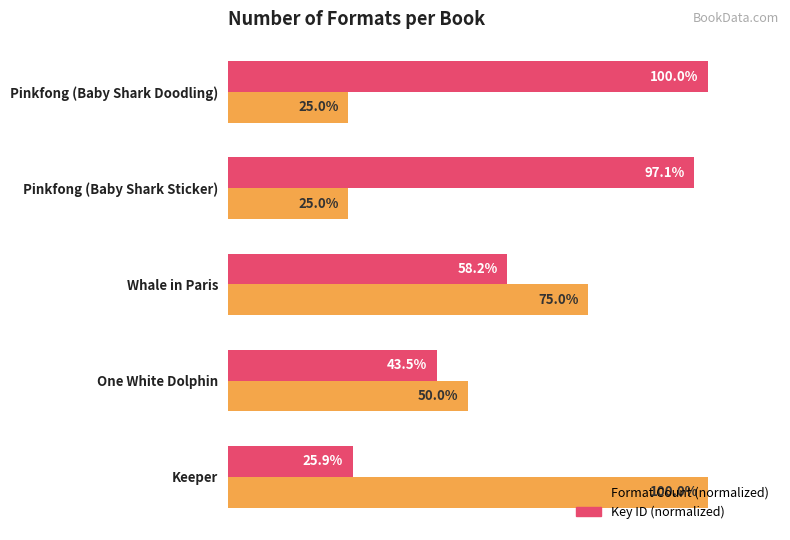

Which series changed the most between Pinkfong (Baby Shark Sticker) and Keeper?

Format Count (normalized)